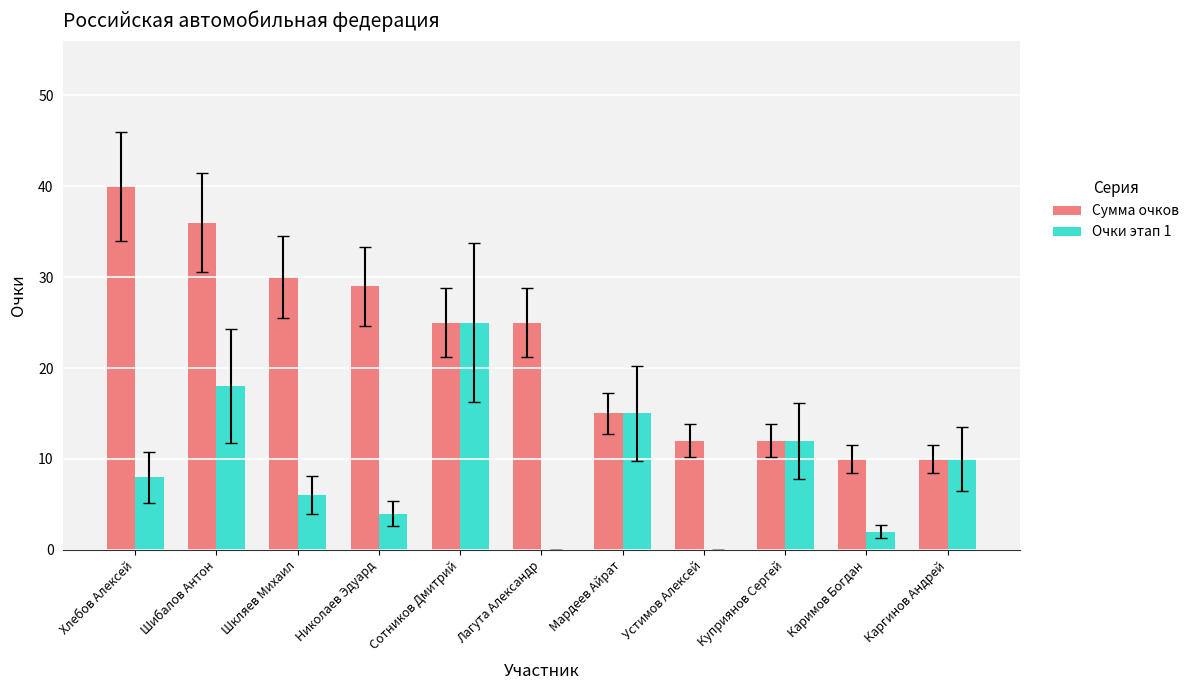

Reading left to right, transcribe all the data shown in this chart.

Сумма очков: 40	36	30	29	25	25	15	12	12	10	10
Очки этап 1: 8	18	6	4	25	0	15	0	12	2	10